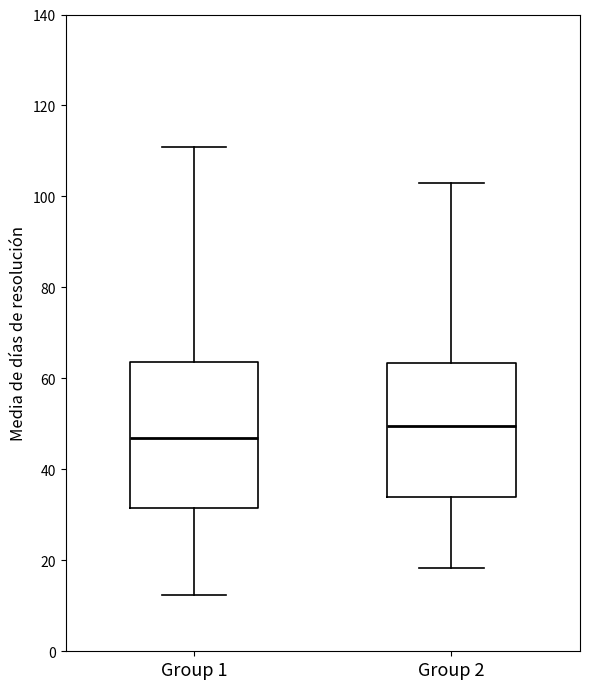

Reading left to right, read every box against the y-axis: the position of its median line, the range the box covers, and the ends of its whiskers. The values are not printed on the chart, so give them approximately, as read against the axis.

Group 1: median 46, box 32 to 64, whiskers 12 to 110
Group 2: median 50, box 34 to 64, whiskers 18 to 102